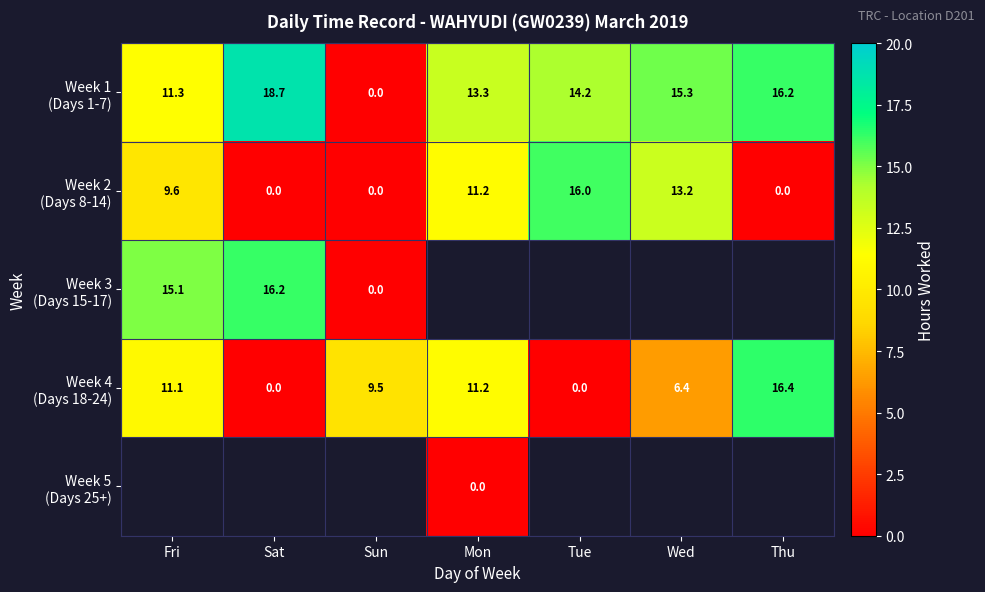

The value of Week 4 (Days 18-24) at Thu is 16.4. True or false?

True